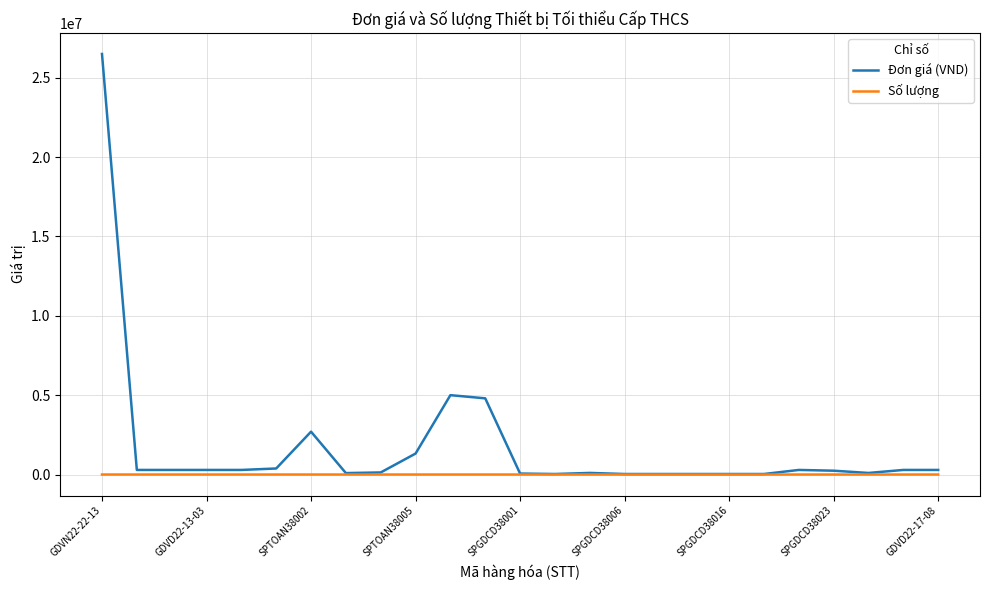

How many lines are shown in the chart?

2